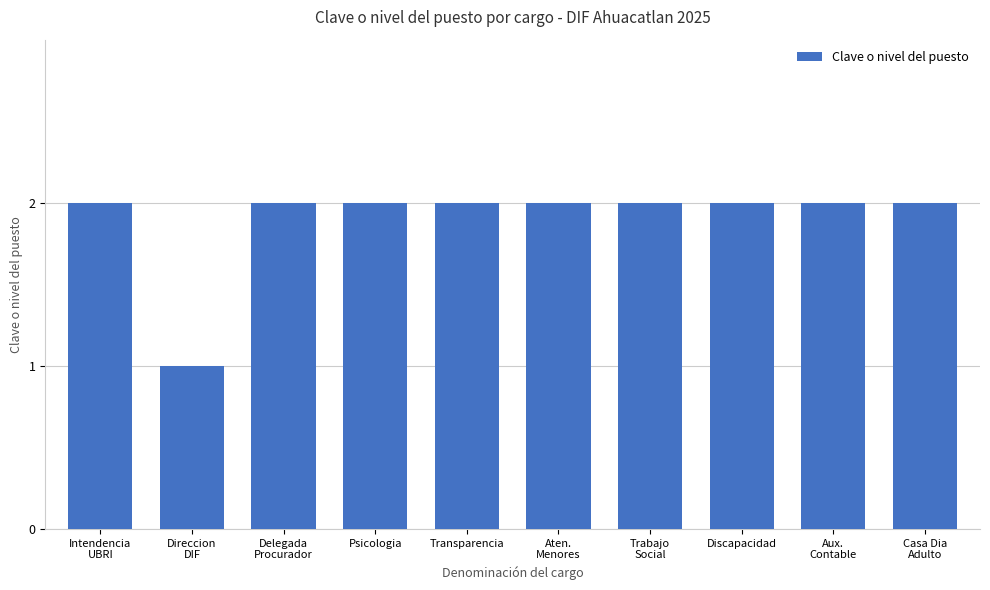

How many bars are there in total?

10